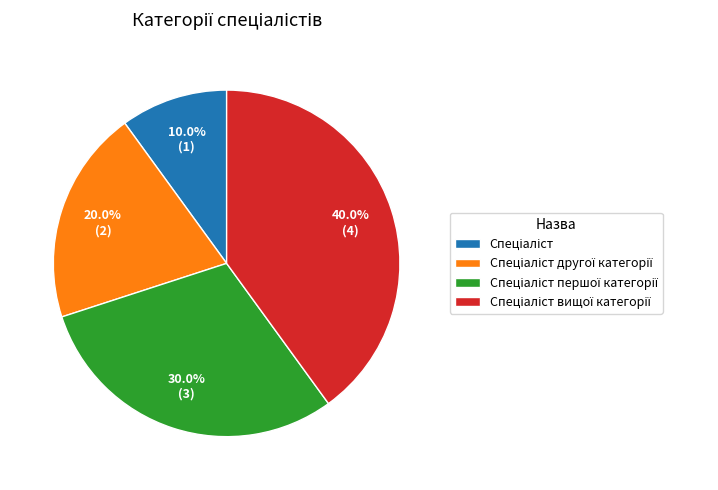

How many segments does this pie chart have?

4